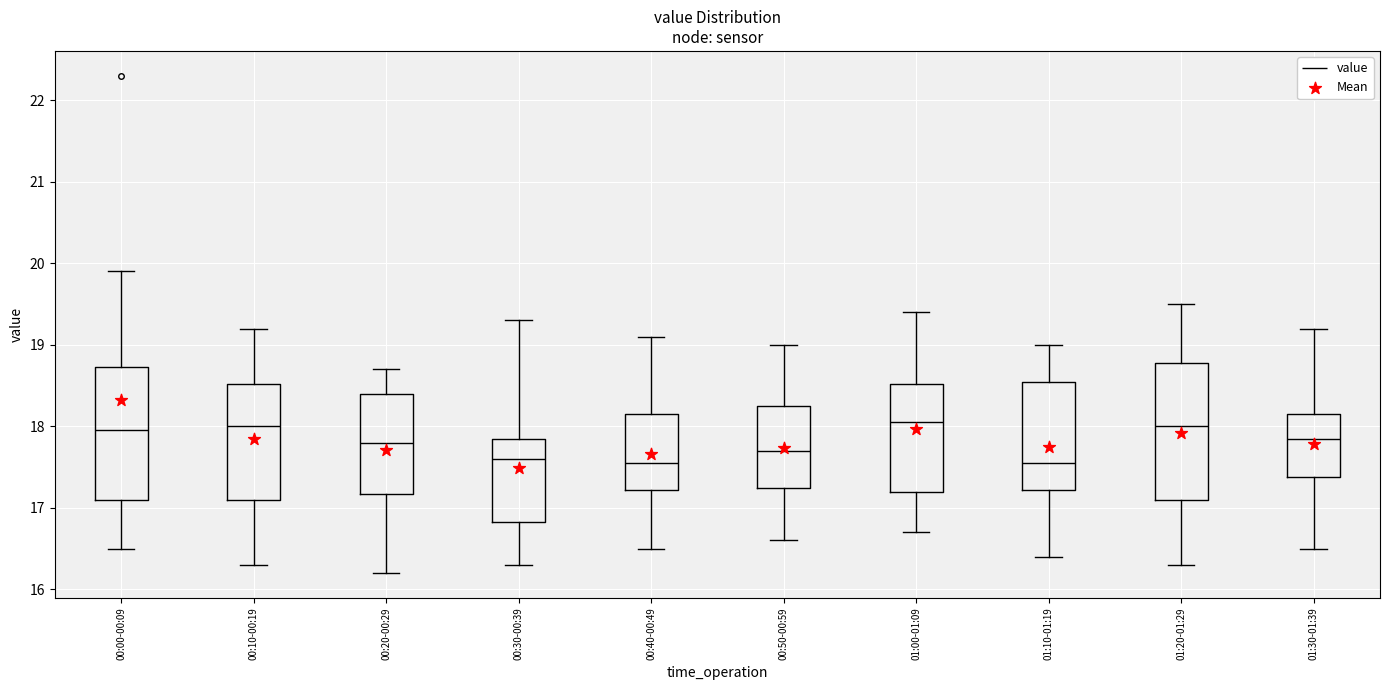

Reading left to right, transcribe this box plot: for each box, give where its median line is, the range the box spans, and where its two whiskers end, as read against the y-axis. The values are not printed on the chart, so give them approximately, as read against the axis.

00:00-00:09: median 18.0, box 17.1 to 18.7, whiskers 16.5 to 19.9
00:10-00:19: median 18.0, box 17.1 to 18.5, whiskers 16.3 to 19.2
00:20-00:29: median 17.8, box 17.2 to 18.4, whiskers 16.2 to 18.7
00:30-00:39: median 17.6, box 16.8 to 17.9, whiskers 16.3 to 19.3
00:40-00:49: median 17.6, box 17.2 to 18.2, whiskers 16.5 to 19.1
00:50-00:59: median 17.7, box 17.3 to 18.3, whiskers 16.6 to 19.0
01:00-01:09: median 18.1, box 17.2 to 18.5, whiskers 16.7 to 19.4
01:10-01:19: median 17.6, box 17.2 to 18.6, whiskers 16.4 to 19.0
01:20-01:29: median 18.0, box 17.1 to 18.8, whiskers 16.3 to 19.5
01:30-01:39: median 17.9, box 17.4 to 18.2, whiskers 16.5 to 19.2